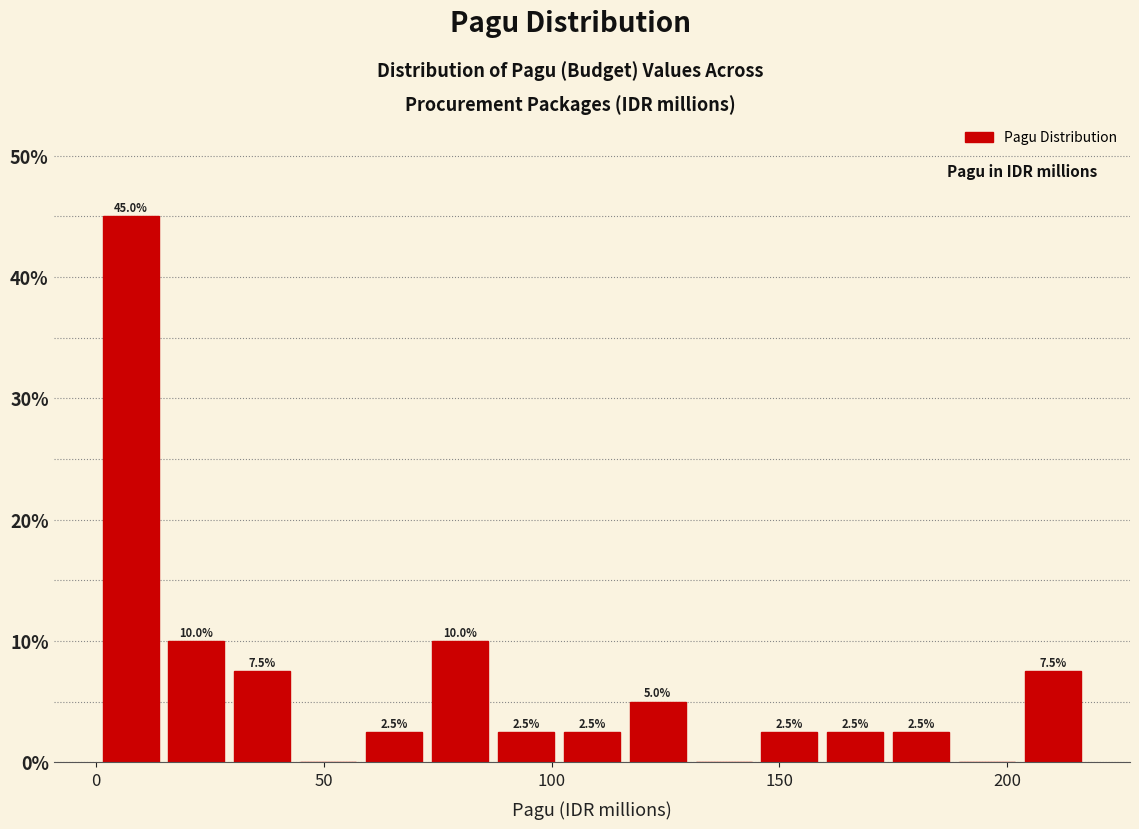

Around what value on the x-axis is the tallest bar? Give the approximate position of its centre, as read against the axis.

10